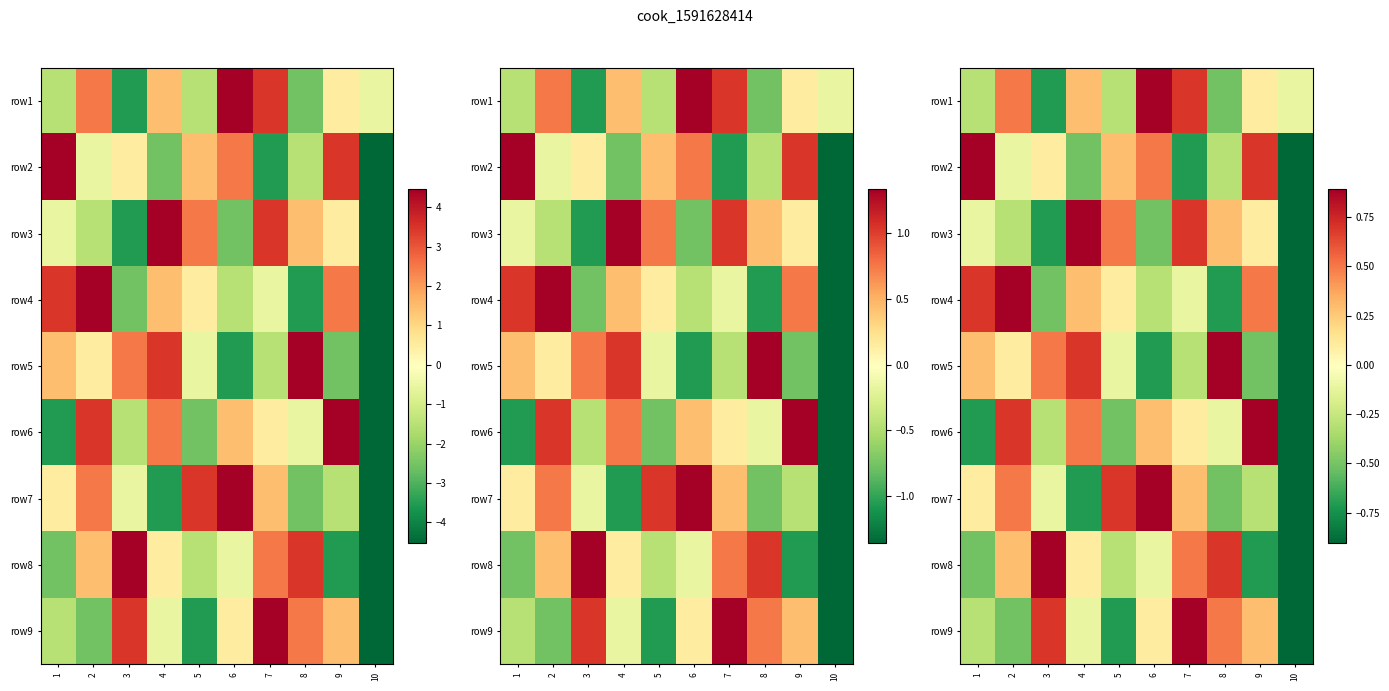

The row6 series shows 0.8 at 4. True or false?

False